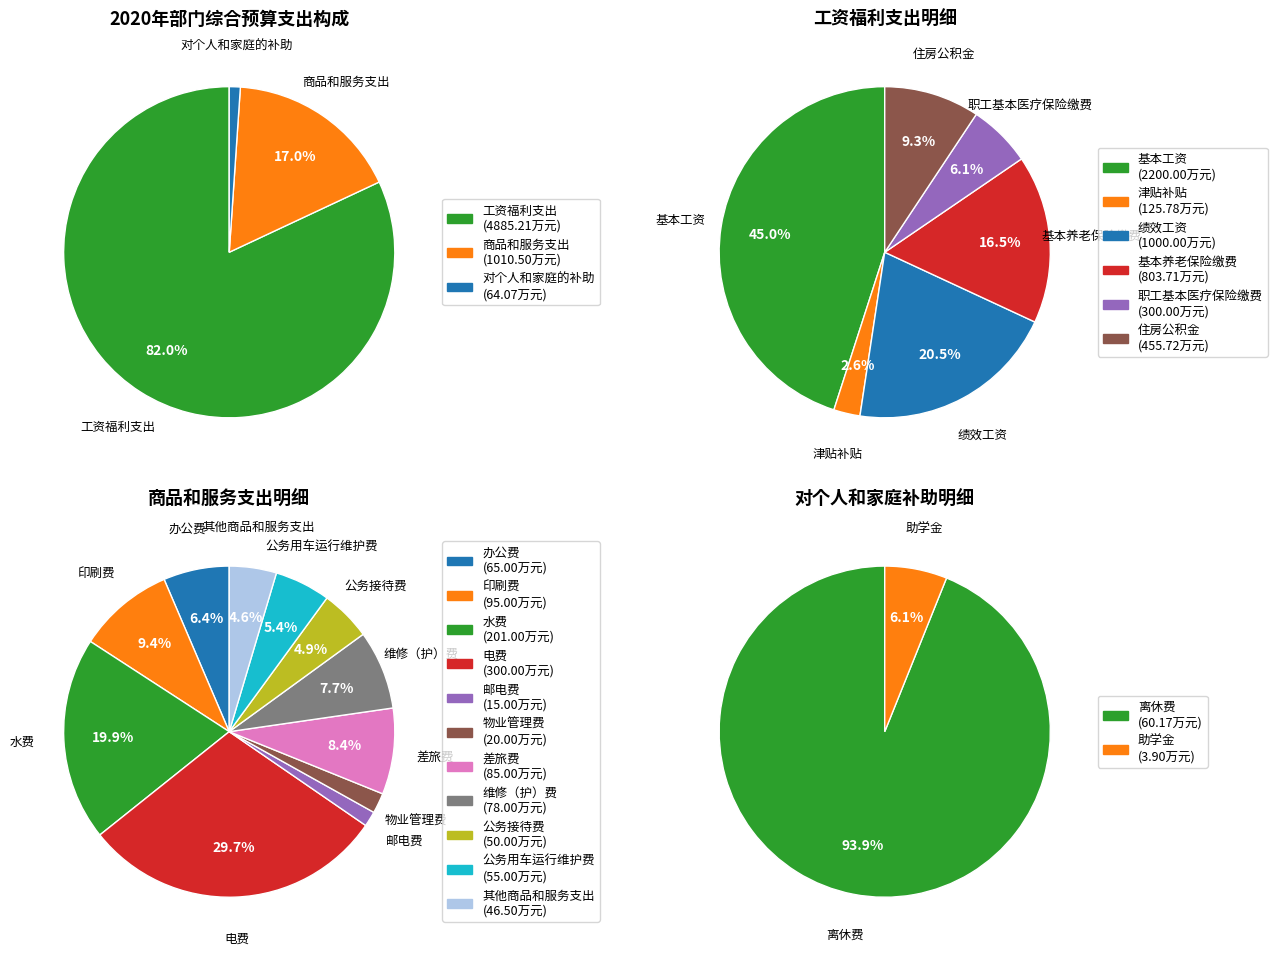

How many segments does this pie chart have?

3